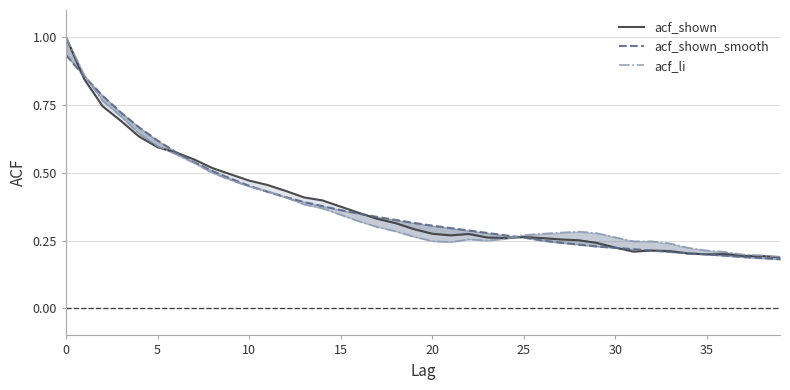

What is the total value across all series at 29?

0.7